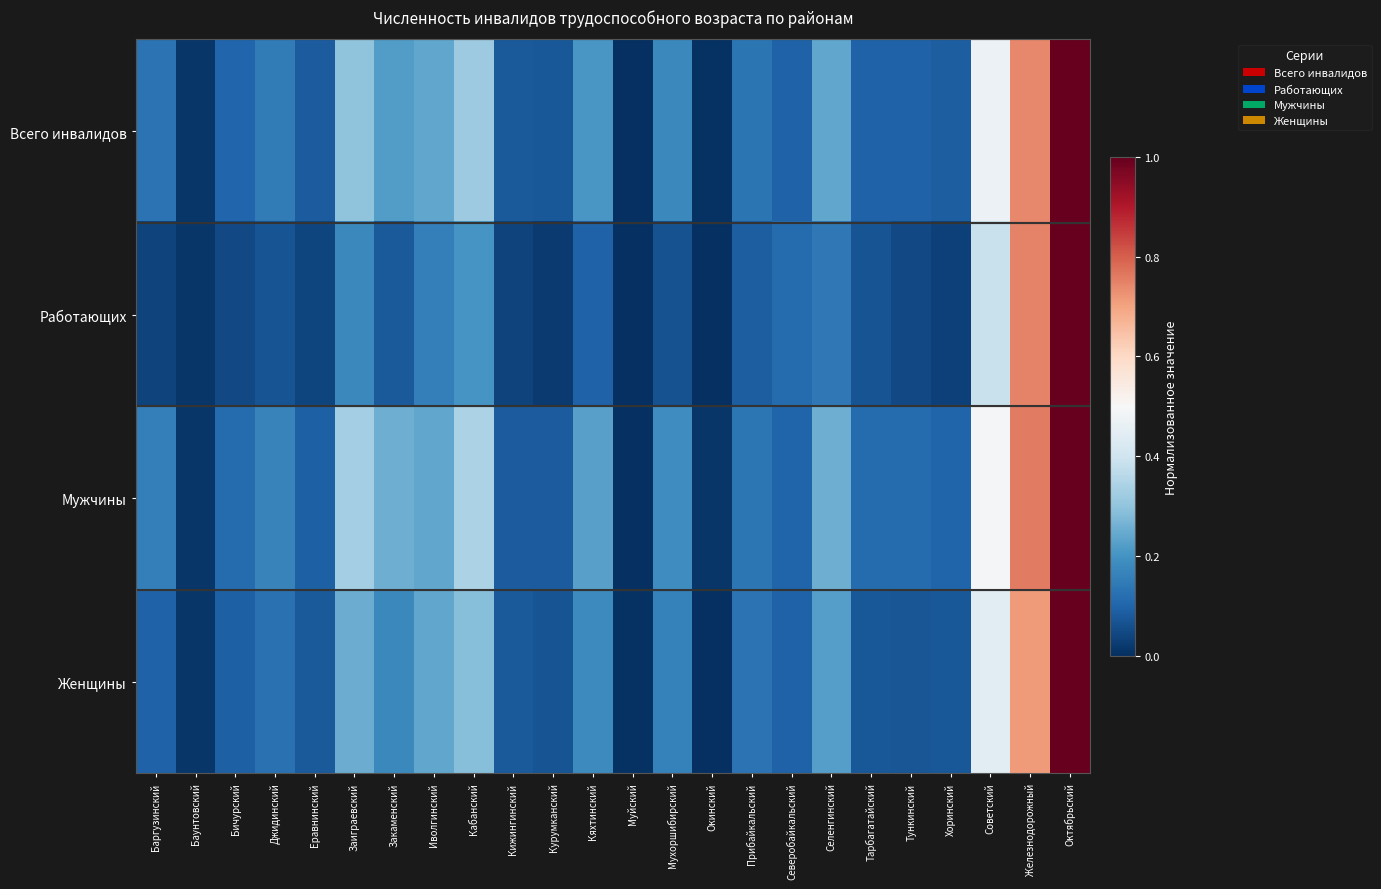

Reading left to right, what are all the values shown in this chart?

Всего инвалидов: Баргузинский=0.1	Баунтовский=0.0	Бичурский=0.1	Джидинский=0.1	Еравнинский=0.1	Заиграевский=0.3	Закаменский=0.2	Иволгинский=0.2	Кабанский=0.3	Кижингинский=0.1	Курумканский=0.1	Кяхтинский=0.2	Муйский=0.0	Мухоршибирский=0.2	Окинский=0.0	Прибайкальский=0.1	Северобайкальский=0.1	Селенгинский=0.2	Тарбагатайский=0.1	Тункинский=0.1	Хоринский=0.1	Советский=0.5	Железнодорожный=0.7	Октябрьский=1.0
Работающих: Баргузинский=0.0	Баунтовский=0.0	Бичурский=0.1	Джидинский=0.1	Еравнинский=0.0	Заиграевский=0.2	Закаменский=0.1	Иволгинский=0.2	Кабанский=0.2	Кижингинский=0.0	Курумканский=0.0	Кяхтинский=0.1	Муйский=0.0	Мухоршибирский=0.1	Окинский=0.0	Прибайкальский=0.1	Северобайкальский=0.1	Селенгинский=0.1	Тарбагатайский=0.1	Тункинский=0.0	Хоринский=0.0	Советский=0.4	Железнодорожный=0.7	Октябрьский=1.0
Мужчины: Баргузинский=0.2	Баунтовский=0.0	Бичурский=0.1	Джидинский=0.2	Еравнинский=0.1	Заиграевский=0.3	Закаменский=0.3	Иволгинский=0.2	Кабанский=0.3	Кижингинский=0.1	Курумканский=0.1	Кяхтинский=0.2	Муйский=0.0	Мухоршибирский=0.2	Окинский=0.0	Прибайкальский=0.1	Северобайкальский=0.1	Селенгинский=0.3	Тарбагатайский=0.1	Тункинский=0.1	Хоринский=0.1	Советский=0.5	Железнодорожный=0.8	Октябрьский=1.0
Женщины: Баргузинский=0.1	Баунтовский=0.0	Бичурский=0.1	Джидинский=0.1	Еравнинский=0.1	Заиграевский=0.3	Закаменский=0.2	Иволгинский=0.2	Кабанский=0.3	Кижингинский=0.1	Курумканский=0.1	Кяхтинский=0.2	Муйский=0.0	Мухоршибирский=0.2	Окинский=0.0	Прибайкальский=0.1	Северобайкальский=0.1	Селенгинский=0.2	Тарбагатайский=0.1	Тункинский=0.1	Хоринский=0.1	Советский=0.4	Железнодорожный=0.7	Октябрьский=1.0